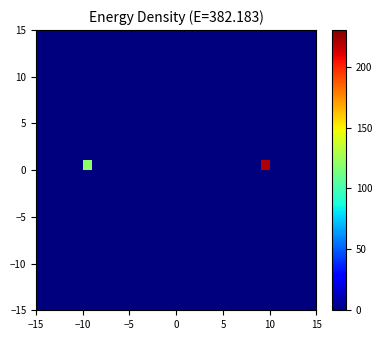

At how many categories does at least one series exceed 128?

1